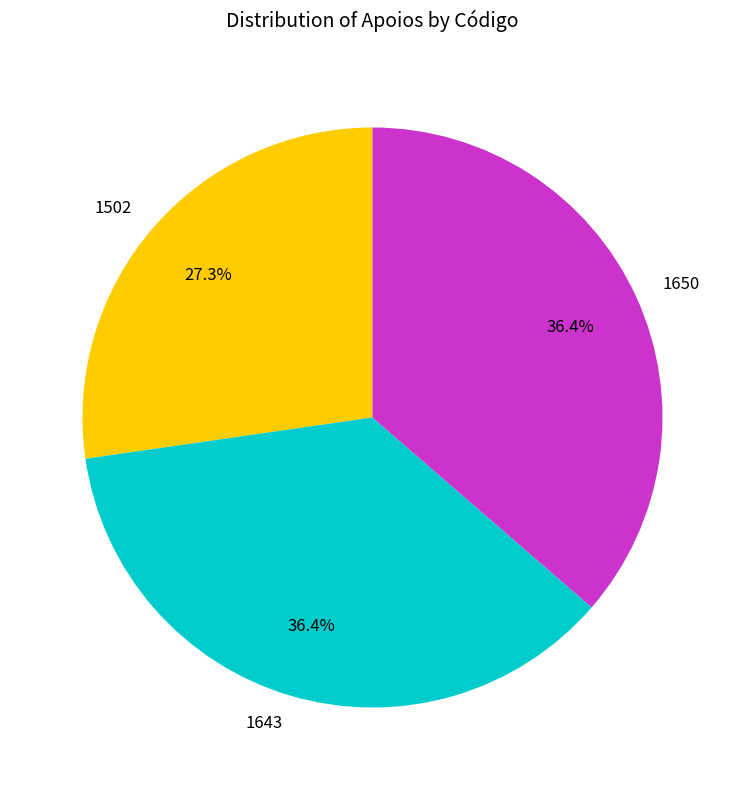

Does any single category account for the majority?

No